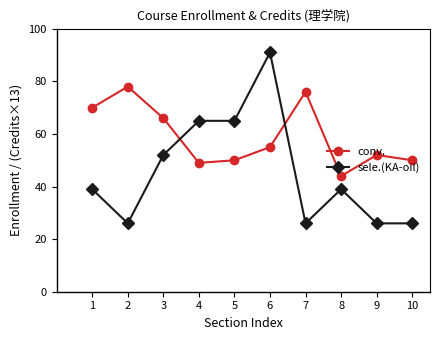

What is the lowest value of the conv. series?

44